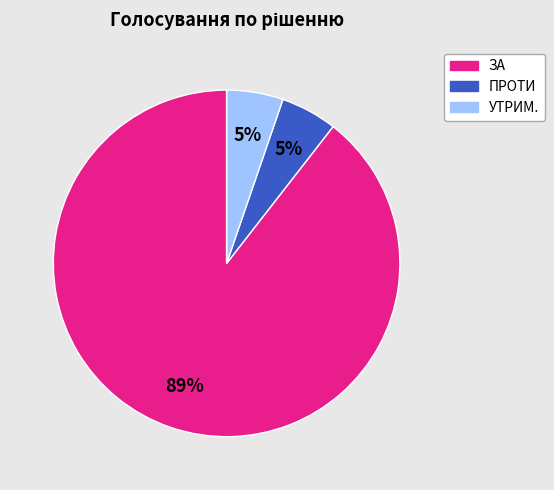

Does any single category account for the majority?

Yes